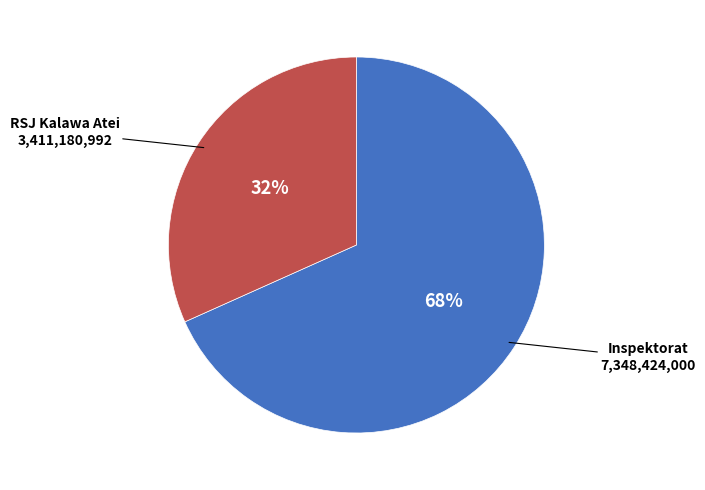

To the nearest percent, what is the average slice percentage?

50%